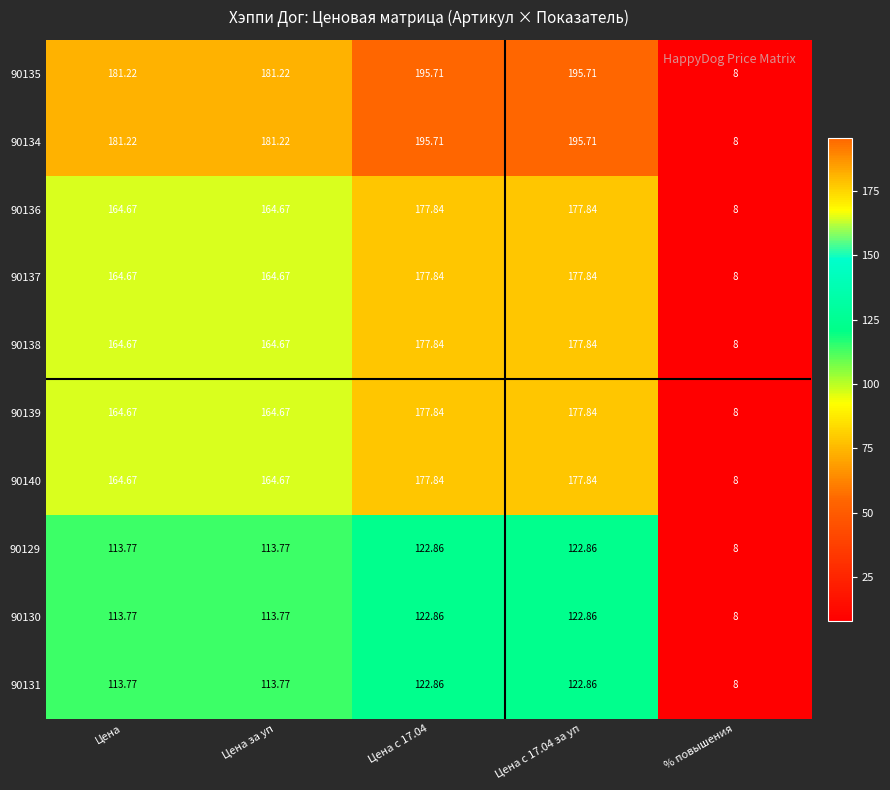

Where does the 90129 series first go above 113?

Цена